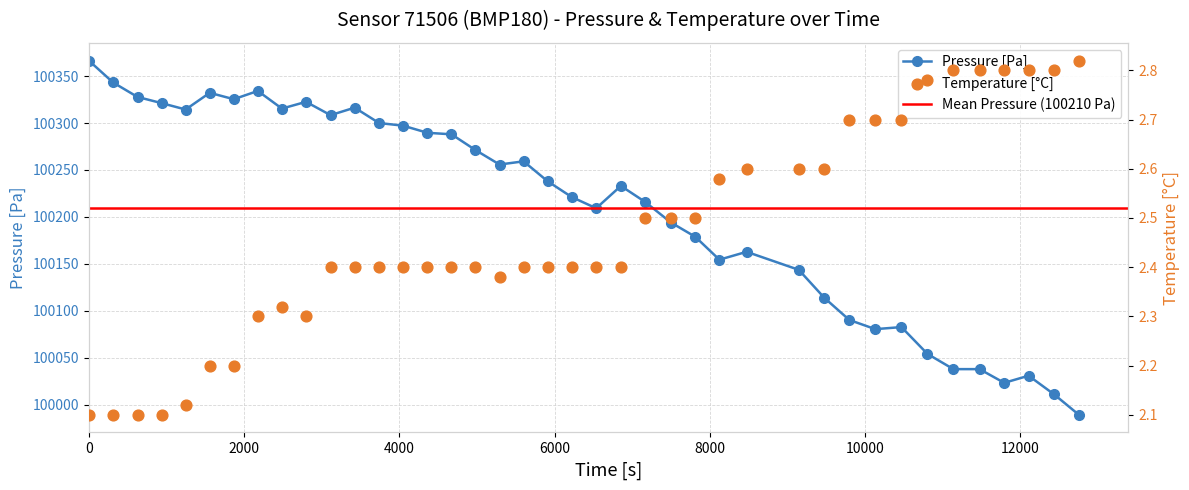

At how many categories does at least one series exceed 45002?

40